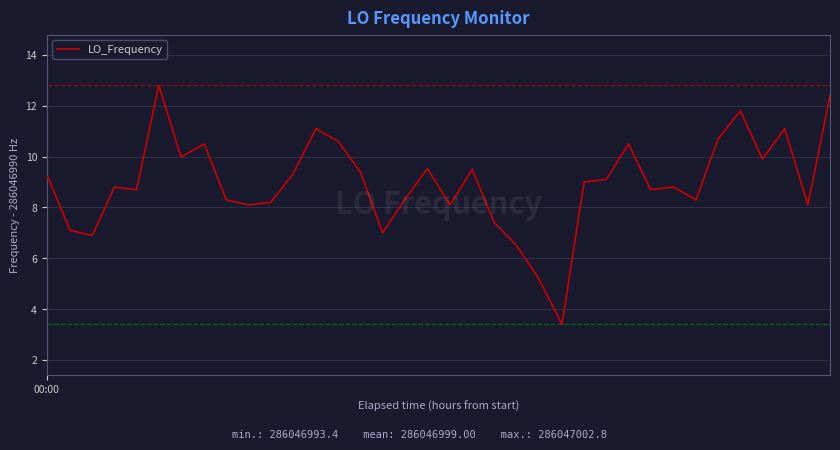

What is the difference between the maximum and minimum values?

9.4